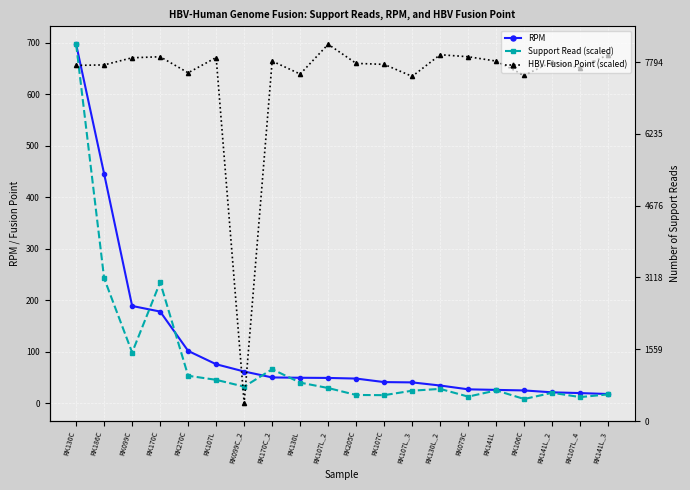

What are all the series names shown in the legend?

RPM, Support Read (scaled), HBV Fusion Point (scaled)